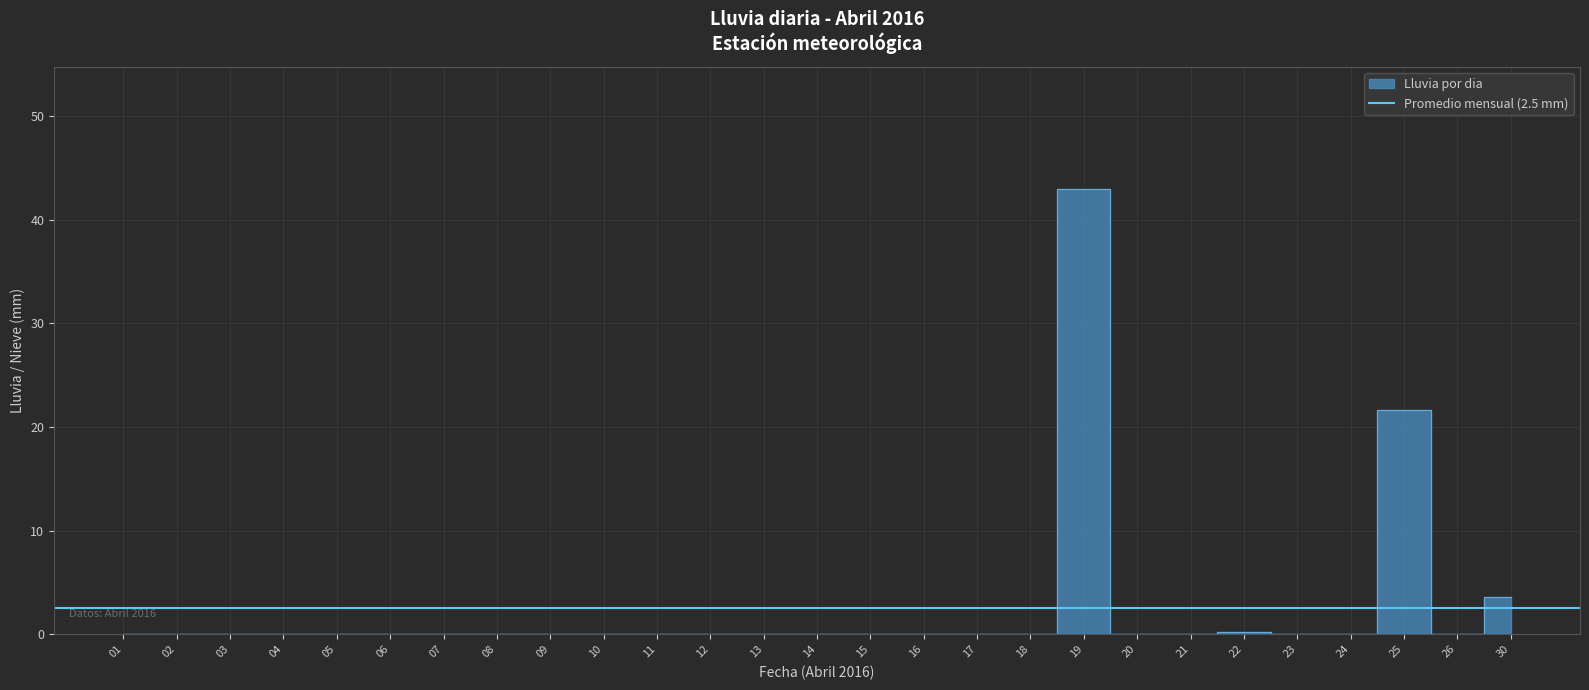

What is the average value?

2.5